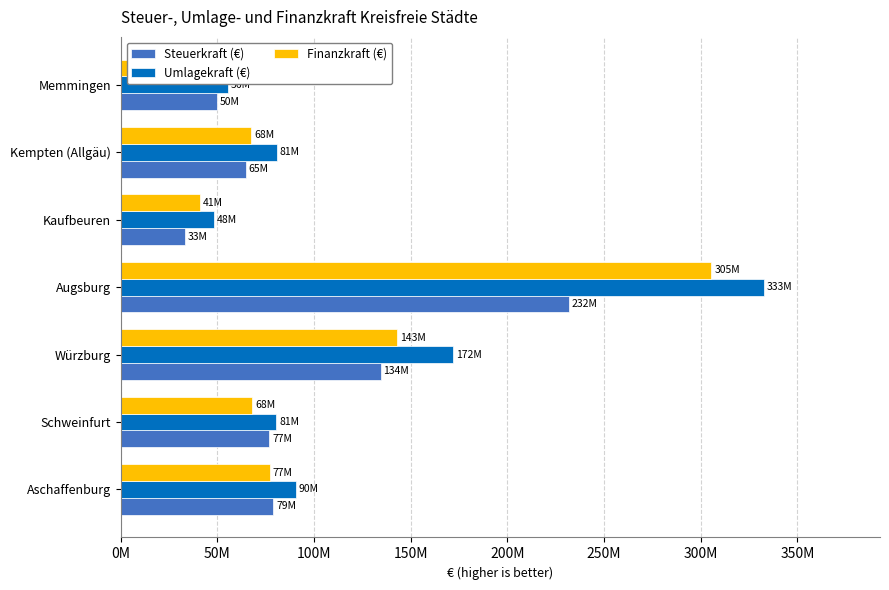

At which label is Steuerkraft (€) closest to 132592539?

Würzburg